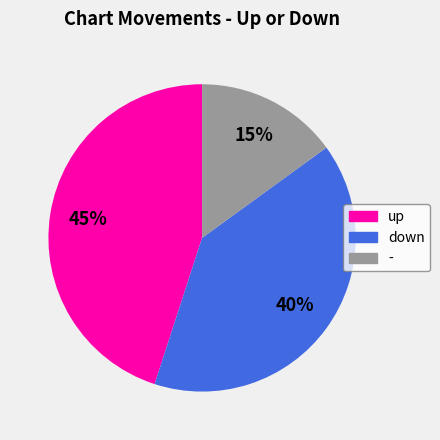

Which category has the smallest portion of the pie?

-